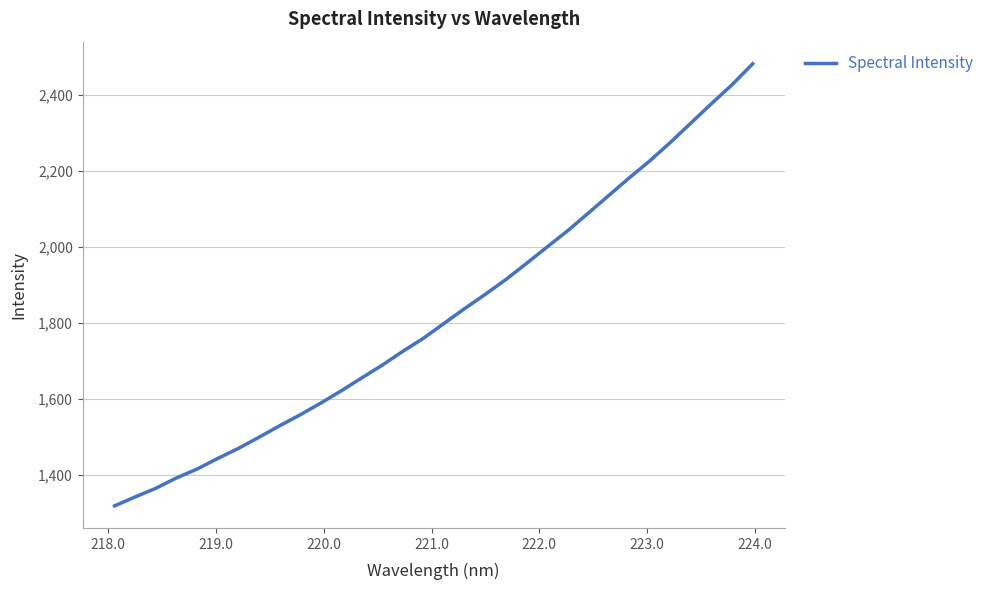

What is the maximum value shown in the chart?

2482.3